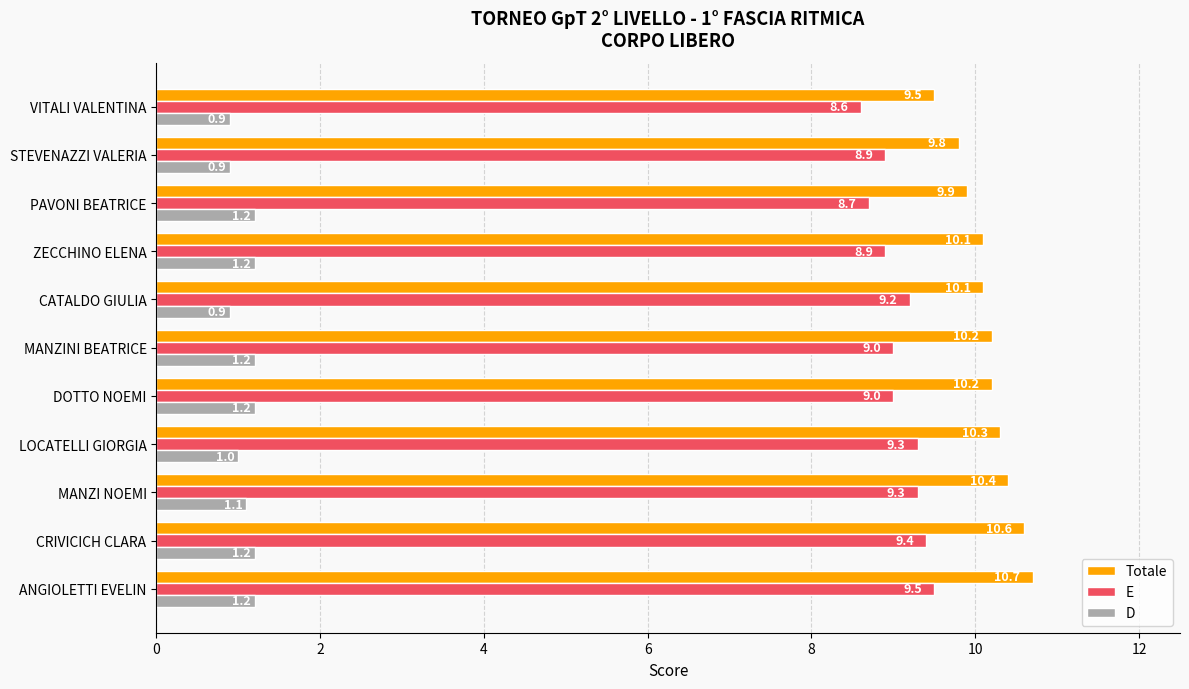

What is the highest value of the Totale series?

10.7